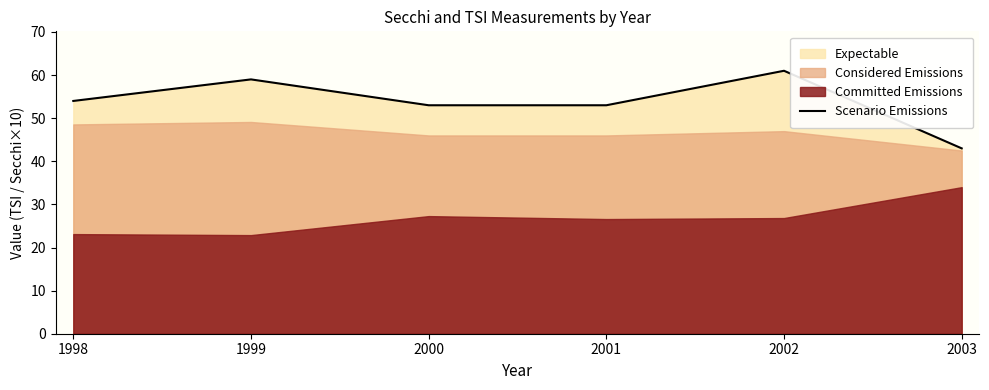

What is the difference between the values at 1998 and 2000?

1